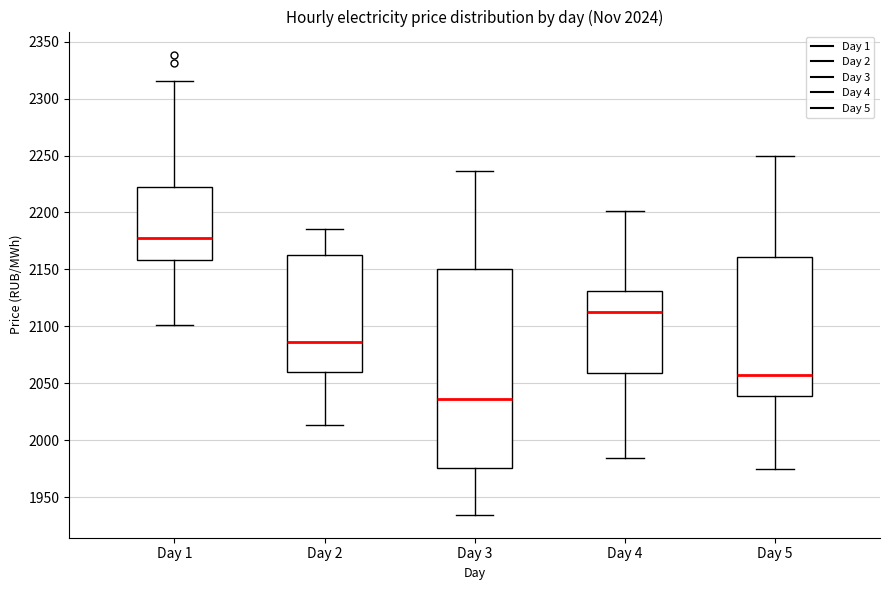

Reading left to right, transcribe this box plot: for each box, give where its median line is, the range the box spans, and where its two whiskers end, as read against the y-axis. The values are not printed on the chart, so give them approximately, as read against the axis.

Day 1: median 2180, box 2160 to 2225, whiskers 2100 to 2315
Day 2: median 2085, box 2060 to 2165, whiskers 2015 to 2185
Day 3: median 2035, box 1975 to 2150, whiskers 1935 to 2235
Day 4: median 2115, box 2060 to 2130, whiskers 1985 to 2200
Day 5: median 2055, box 2040 to 2160, whiskers 1975 to 2250